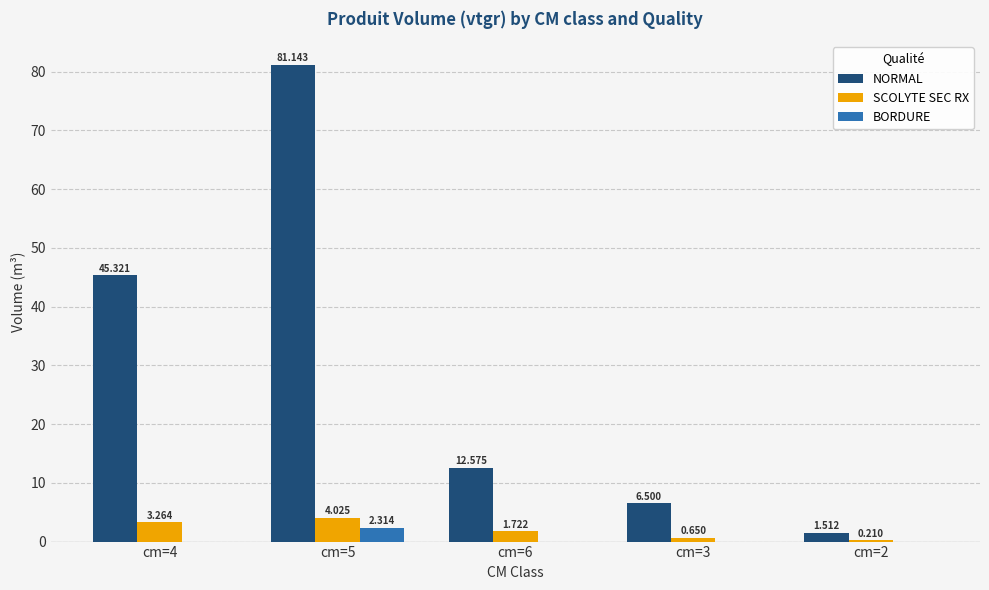

Is the value of SCOLYTE SEC RX at cm=4 greater than the value of NORMAL at cm=3?

No